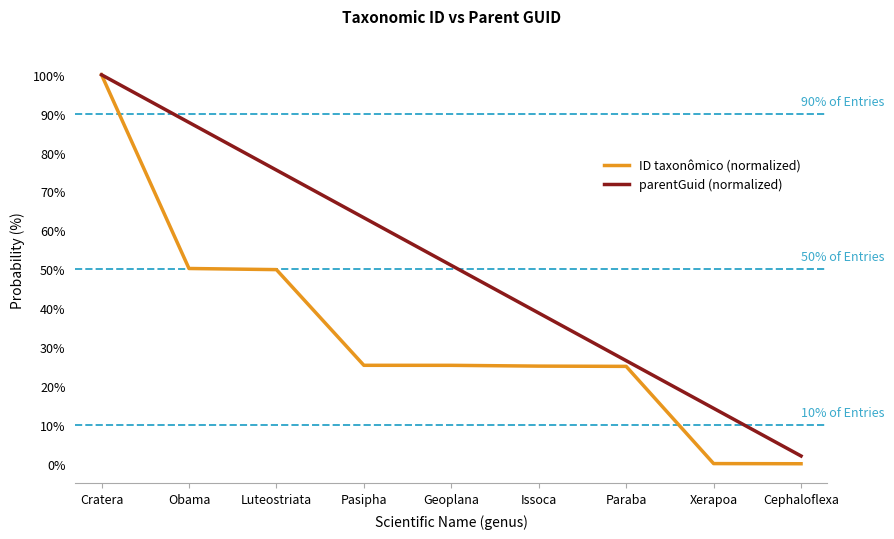

What is the minimum value for parentGuid (normalized)?

2.0